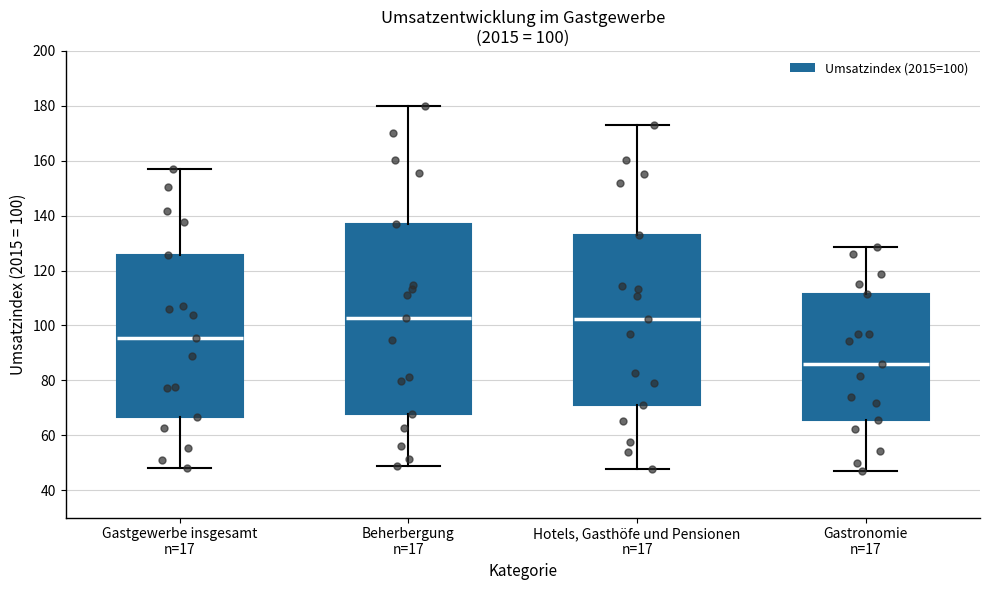

Which box is the tallest, from its lower edge to its upper edge?

Beherbergung n=17